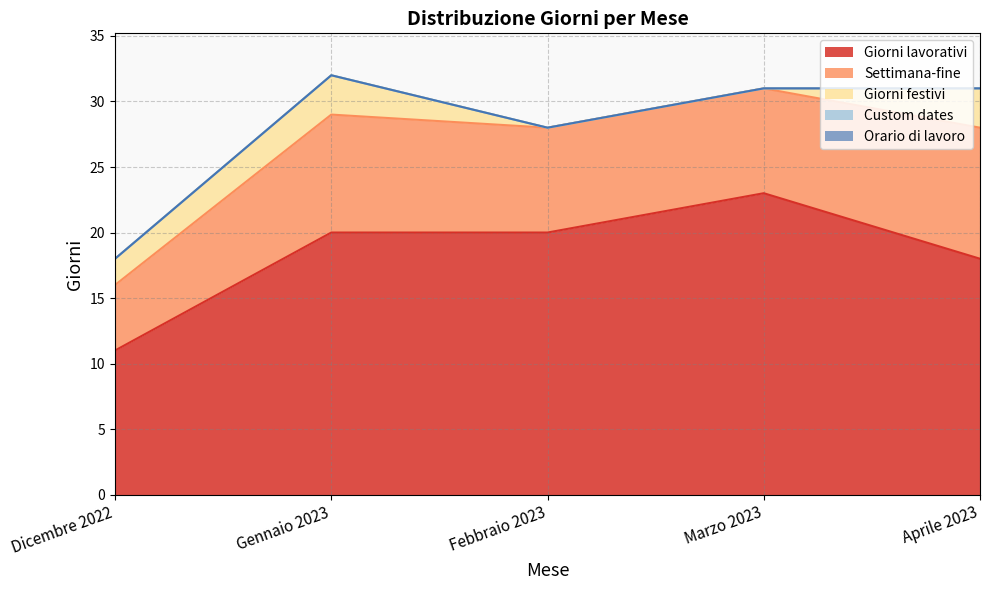

What is the difference between the highest and lowest values at Marzo 2023?

23